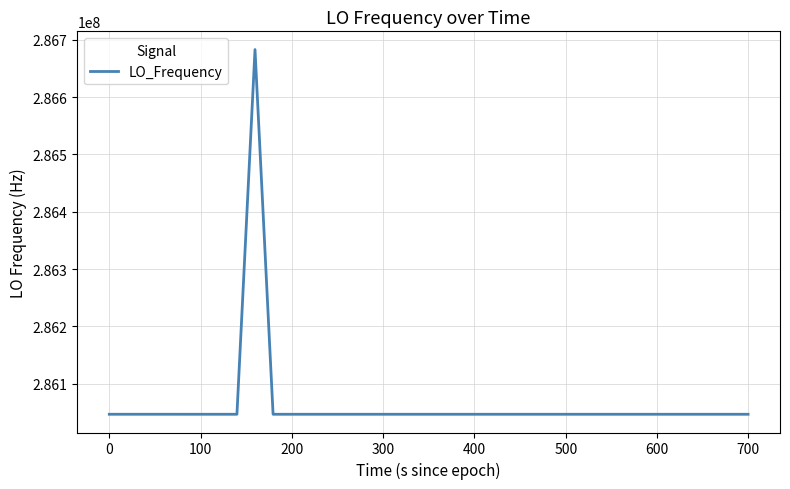

What is the maximum value shown in the chart?

286682704.0